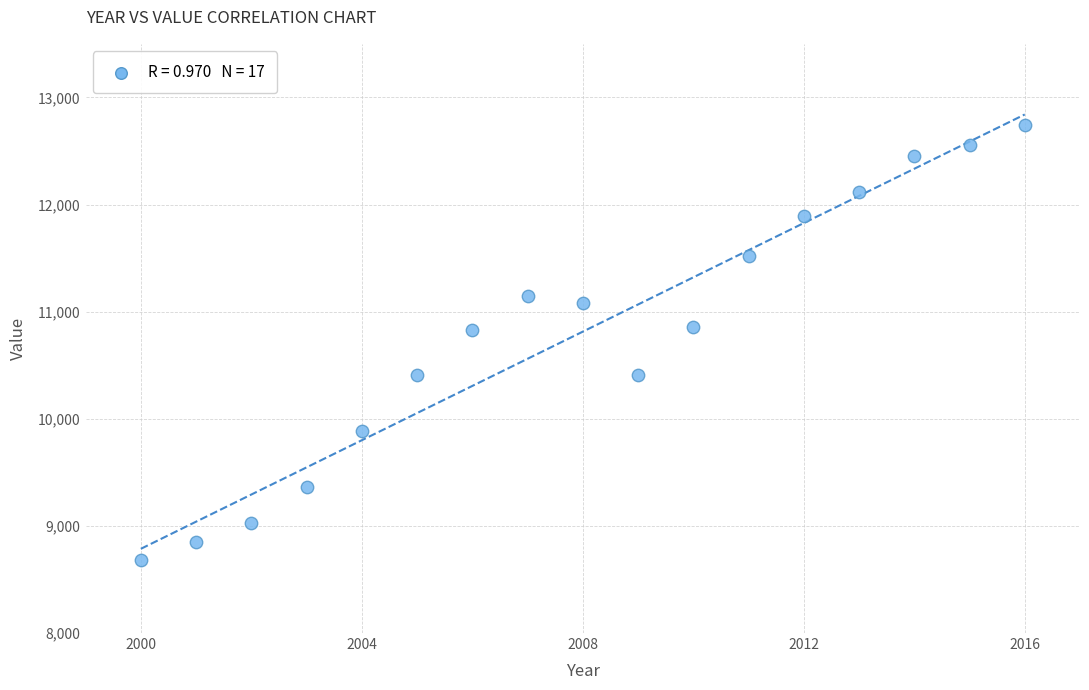

What is the range of X values (max minus min)?

16